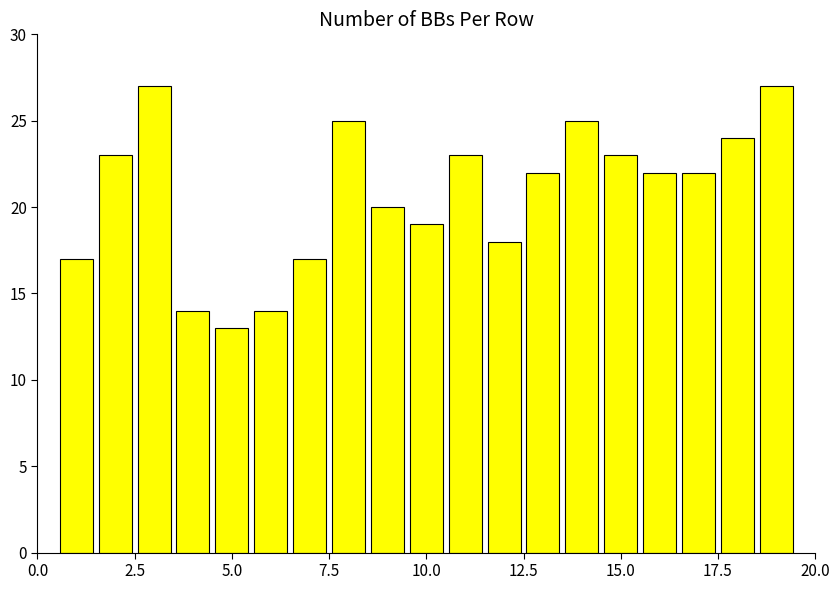

What is the smallest value displayed?

13